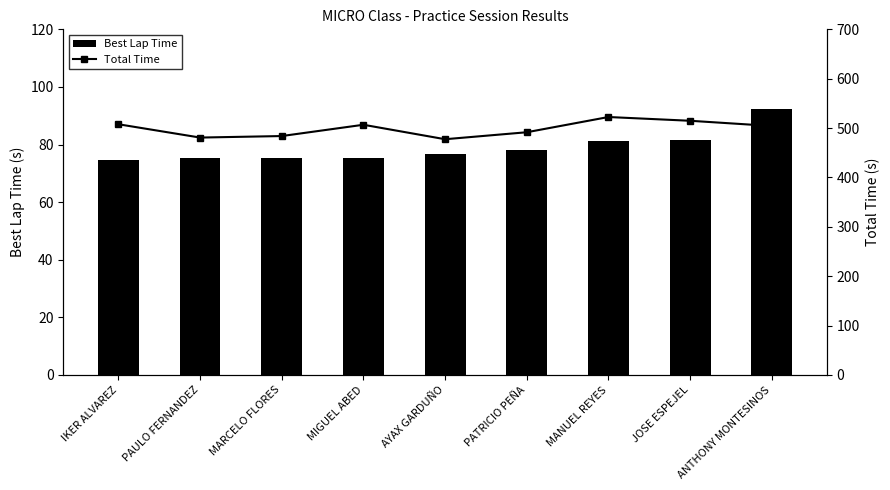

True or false: Total Time has a value of 890.4 at ANTHONY MONTESINOS.

False